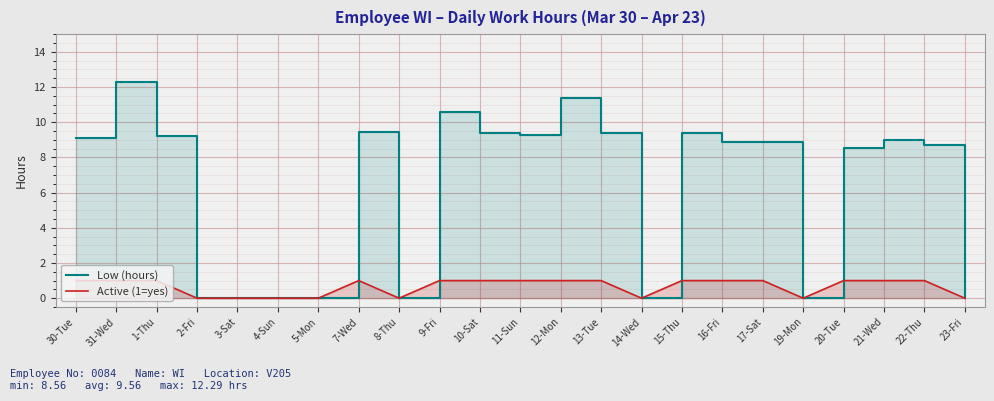

Between 8-Thu and 17-Sat, which is larger?

17-Sat